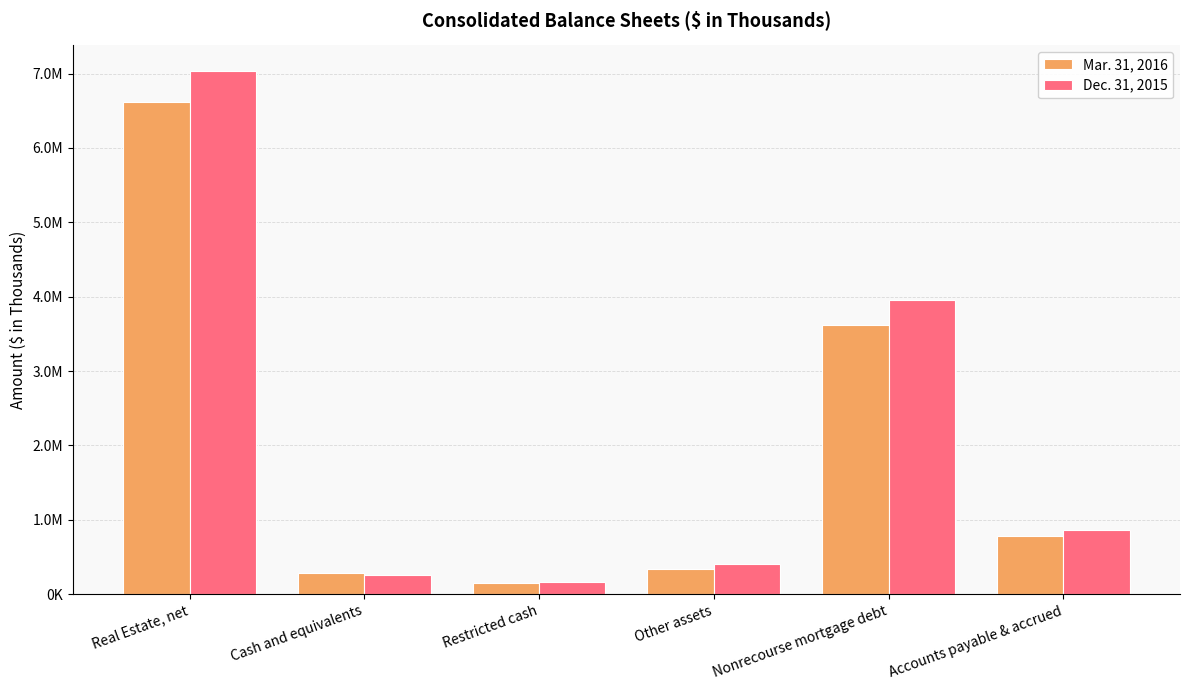

Which series changed the most between Other assets and Accounts payable & accrued?

Dec. 31, 2015